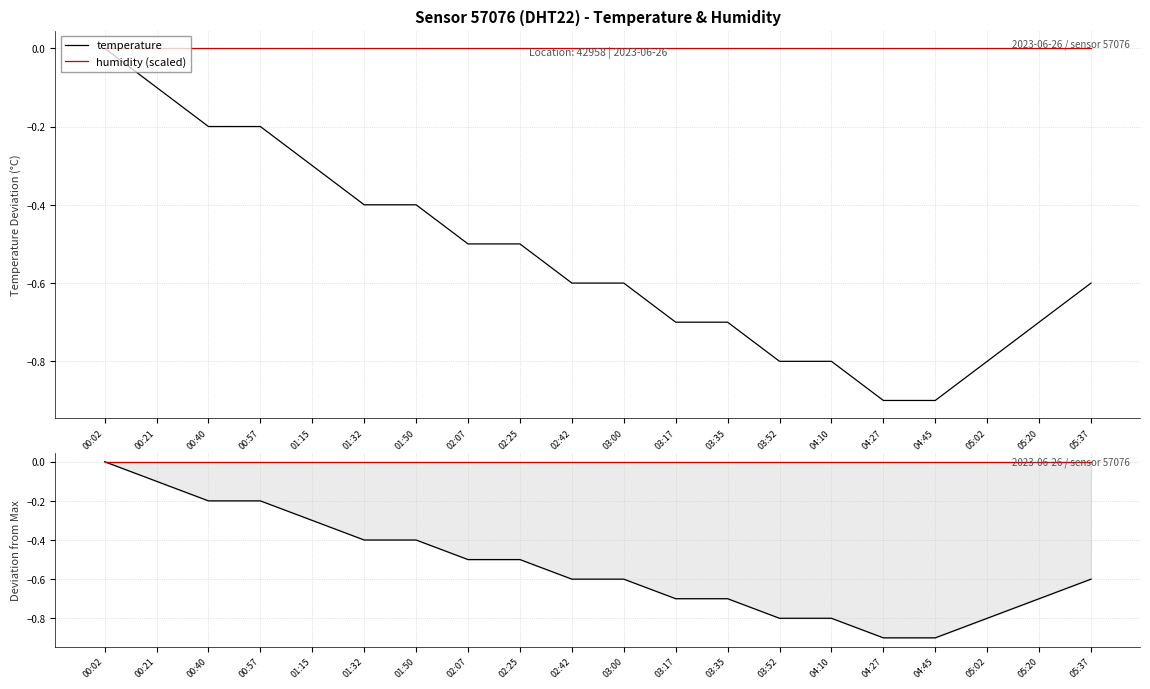

At which category is the sum across all series the highest?

00:02